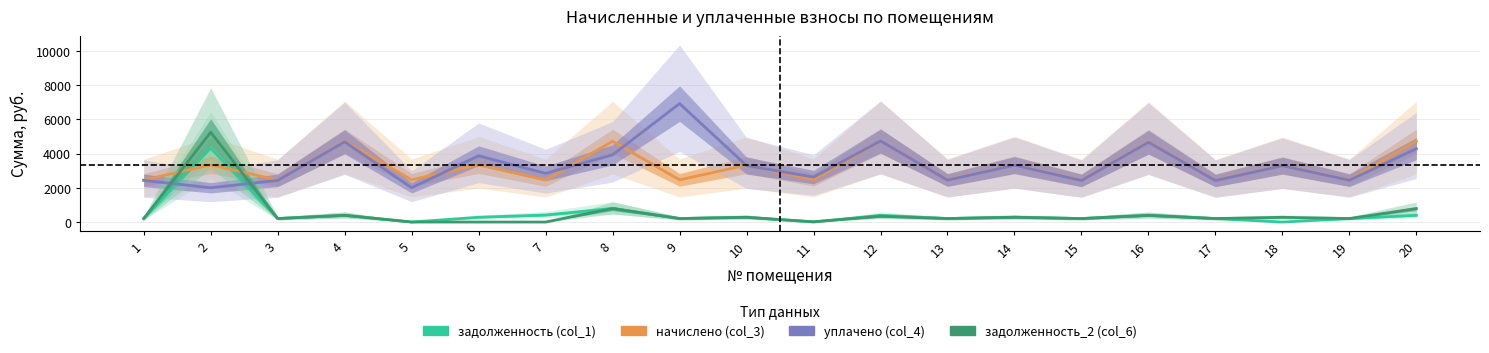

What is the average value of the начислено (col_3) series?

3240.8